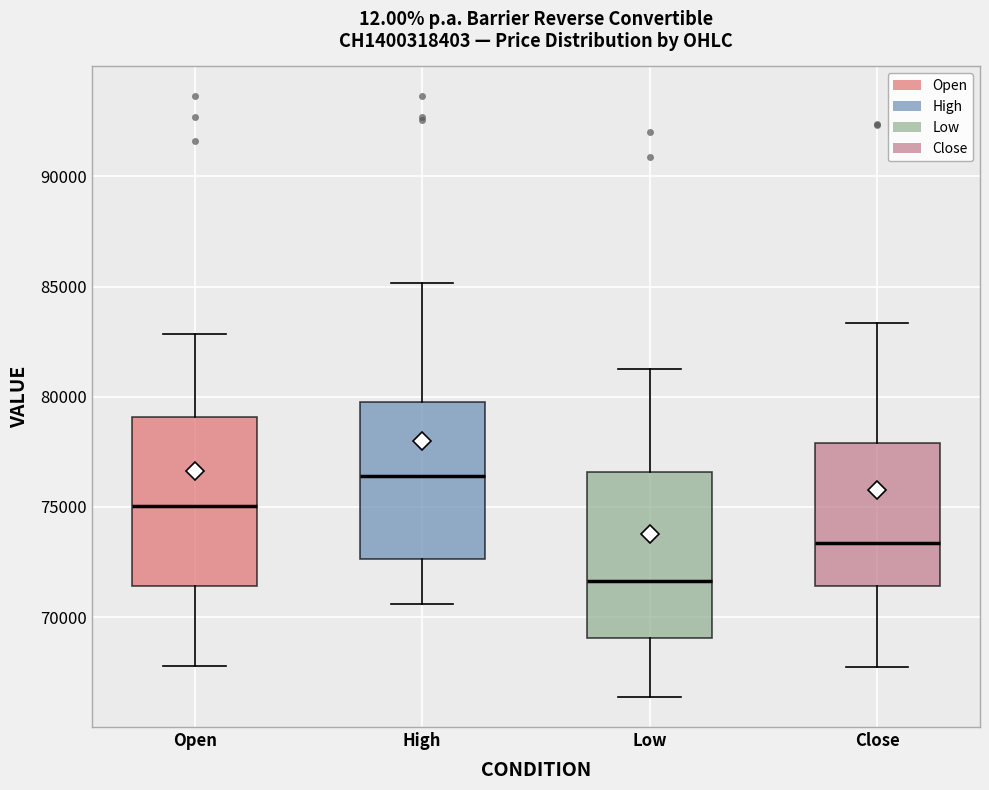

Reading left to right, read every box against the y-axis: the position of its median line, the range the box covers, and the ends of its whiskers. The values are not printed on the chart, so give them approximately, as read against the axis.

Open: median 75000, box 71500 to 79000, whiskers 68000 to 83000
High: median 76500, box 72500 to 80000, whiskers 70500 to 85000
Low: median 71500, box 69000 to 76500, whiskers 66500 to 81500
Close: median 73500, box 71500 to 78000, whiskers 68000 to 83500